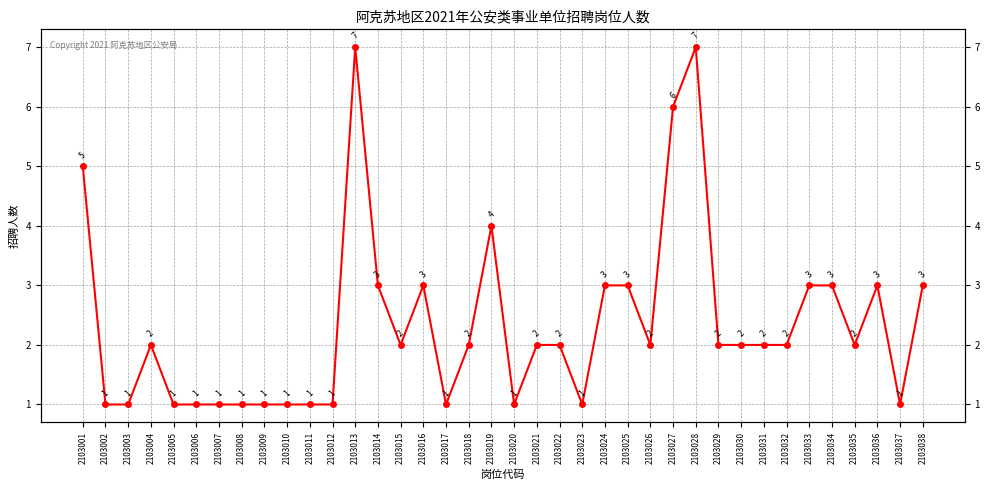

Where is the data nearest to the value 4?

2103019